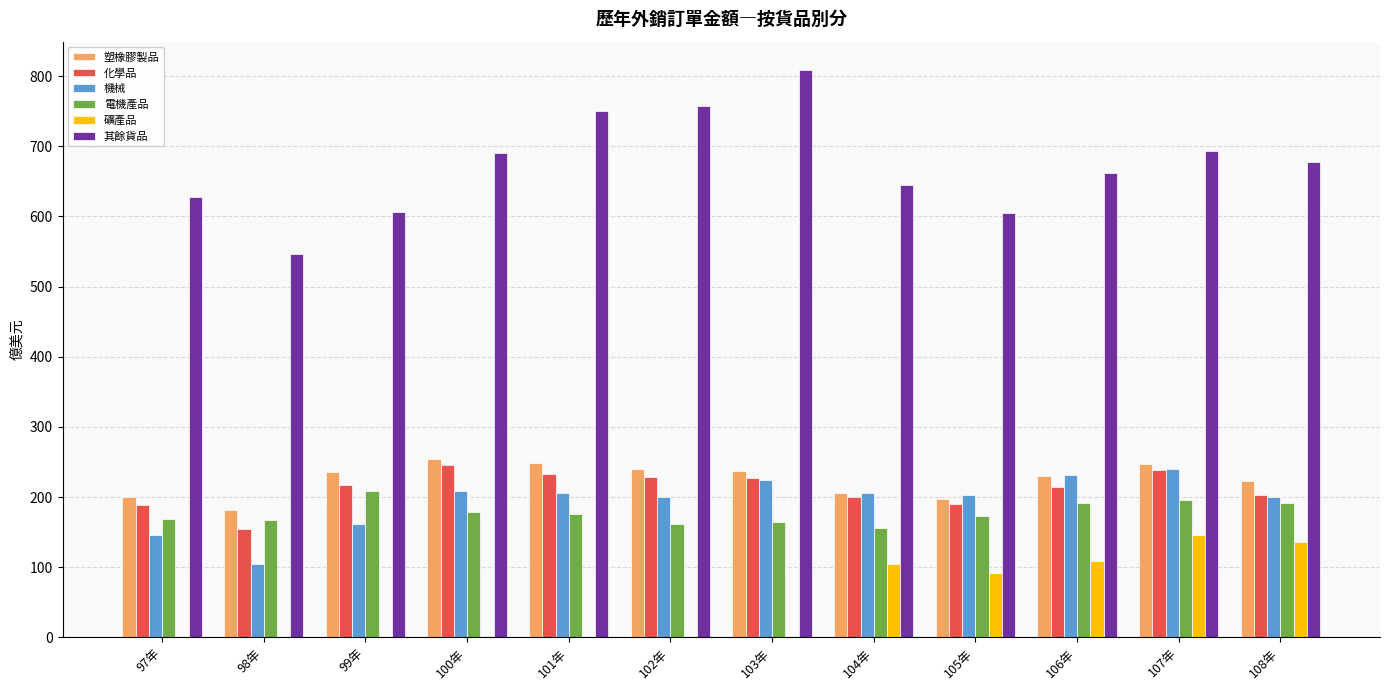

Is the value of 電機產品 at 105年 greater than the value of 塑橡膠製品 at 106年?

No